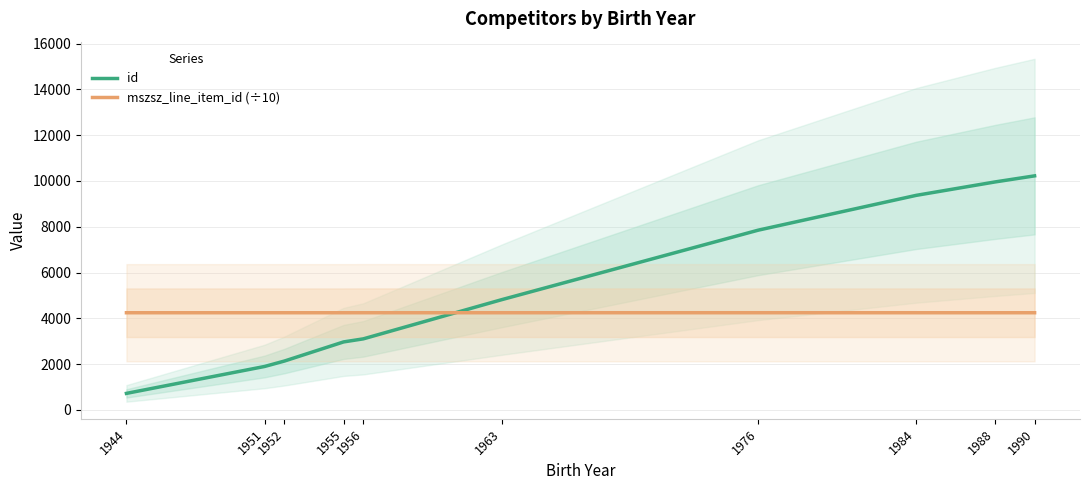

Which category has the highest value in the id series?

1990